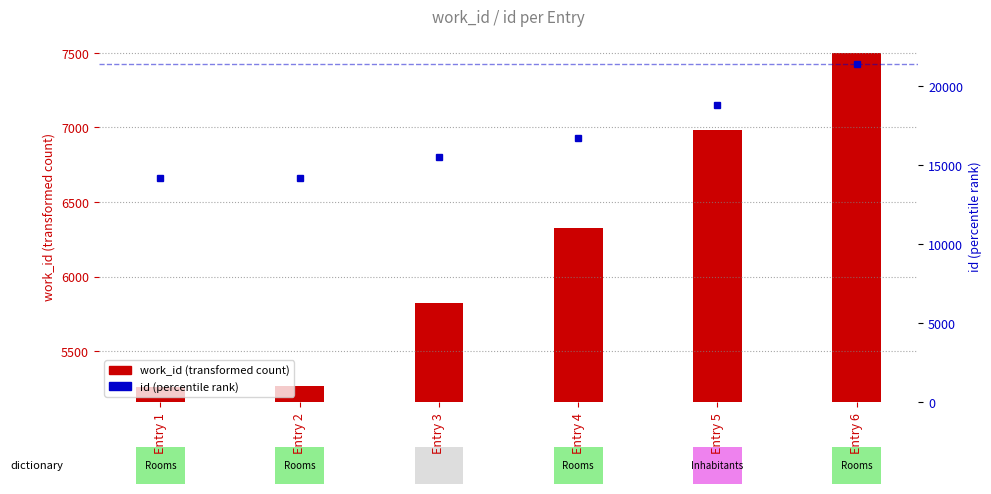

Reading right to left, transcribe all the data shown in this chart.

work_id: 7499	6982	6323	5822	5264	5263
id: 21400	18818	16722	15538	14175	14174